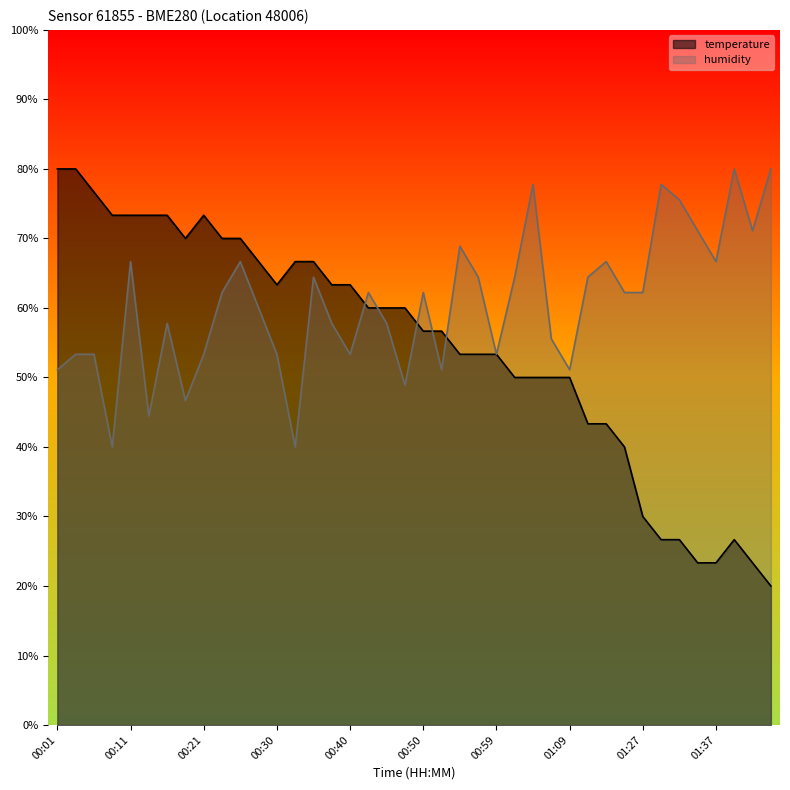

After their last crossing, which series has the higher values: humidity or temperature?

humidity